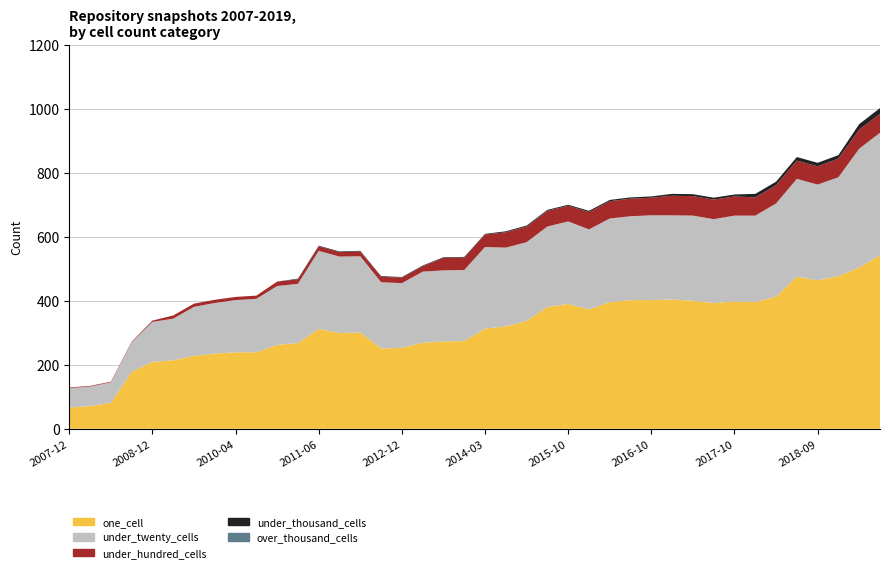

Reading left to right, extract all data points from this chart.

one_cell: 2007-12-19=66	2008-04-01=71	2008-06-27=81	2008-10-10=178	2008-12-17=209	2009-04-06=214	2009-09-25=228	2009-12-16=235	2010-04-01=239	2010-07-26=239	2010-11-17=262	2011-02-21=268	2011-06-10=312	2011-09-05=299	2012-01-18=301	2012-07-13=251	2012-12-11=253	2013-07-09=269	2013-09-10=273	2013-12-20=274	2014-03-28=313	2014-09-08=320	2015-01-19=337	2015-04-09=381	2015-10-01=390	2016-01-04=373	2016-04-05=396	2016-07-04=402	2016-10-07=402	2016-12-27=404	2017-04-12=400	2017-07-24=393	2017-10-12=398	2017-12-22=396	2018-04-09=413	2018-07-11=475	2018-09-28=464	2019-01-01=477	2019-04-06=504	2019-07-01=542
under_twenty_cells: 2007-12-19=61	2008-04-01=61	2008-06-27=64	2008-10-10=92	2008-12-17=125	2009-04-06=130	2009-09-25=153	2009-12-16=158	2010-04-01=163	2010-07-26=167	2010-11-17=184	2011-02-21=185	2011-06-10=244	2011-09-05=239	2012-01-18=238	2012-07-13=207	2012-12-11=202	2013-07-09=222	2013-09-10=222	2013-12-20=222	2014-03-28=255	2014-09-08=246	2015-01-19=246	2015-04-09=251	2015-10-01=258	2016-01-04=250	2016-04-05=261	2016-07-04=262	2016-10-07=265	2016-12-27=263	2017-04-12=266	2017-07-24=262	2017-10-12=268	2017-12-22=270	2018-04-09=291	2018-07-11=306	2018-09-28=299	2019-01-01=309	2019-04-06=371	2019-07-01=383
under_hundred_cells: 2007-12-19=2	2008-04-01=2	2008-06-27=2	2008-10-10=2	2008-12-17=4	2009-04-06=10	2009-09-25=10	2009-12-16=10	2010-04-01=10	2010-07-26=10	2010-11-17=14	2011-02-21=14	2011-06-10=14	2011-09-05=14	2012-01-18=15	2012-07-13=17	2012-12-11=17	2013-07-09=17	2013-09-10=39	2013-12-20=39	2014-03-28=39	2014-09-08=48	2015-01-19=49	2015-04-09=49	2015-10-01=49	2016-01-04=54	2016-04-05=54	2016-07-04=55	2016-10-07=55	2016-12-27=61	2017-04-12=61	2017-07-24=61	2017-10-12=60	2017-12-22=57	2018-04-09=57	2018-07-11=57	2018-09-28=57	2019-01-01=58	2019-04-06=60	2019-07-01=59
under_thousand_cells: 2007-12-19=0	2008-04-01=0	2008-06-27=0	2008-10-10=0	2008-12-17=0	2009-04-06=0	2009-09-25=0	2009-12-16=0	2010-04-01=0	2010-07-26=0	2010-11-17=0	2011-02-21=2	2011-06-10=2	2011-09-05=2	2012-01-18=2	2012-07-13=2	2012-12-11=2	2013-07-09=2	2013-09-10=2	2013-12-20=2	2014-03-28=2	2014-09-08=3	2015-01-19=3	2015-04-09=3	2015-10-01=3	2016-01-04=4	2016-04-05=4	2016-07-04=4	2016-10-07=4	2016-12-27=6	2017-04-12=6	2017-07-24=6	2017-10-12=6	2017-12-22=11	2018-04-09=11	2018-07-11=11	2018-09-28=11	2019-01-01=11	2019-04-06=17	2019-07-01=18
over_thousand_cells: 2007-12-19=0	2008-04-01=0	2008-06-27=0	2008-10-10=0	2008-12-17=0	2009-04-06=0	2009-09-25=0	2009-12-16=0	2010-04-01=0	2010-07-26=0	2010-11-17=0	2011-02-21=0	2011-06-10=0	2011-09-05=0	2012-01-18=0	2012-07-13=0	2012-12-11=0	2013-07-09=0	2013-09-10=0	2013-12-20=0	2014-03-28=0	2014-09-08=0	2015-01-19=0	2015-04-09=0	2015-10-01=0	2016-01-04=0	2016-04-05=0	2016-07-04=0	2016-10-07=0	2016-12-27=0	2017-04-12=0	2017-07-24=0	2017-10-12=0	2017-12-22=0	2018-04-09=0	2018-07-11=0	2018-09-28=0	2019-01-01=0	2019-04-06=0	2019-07-01=0